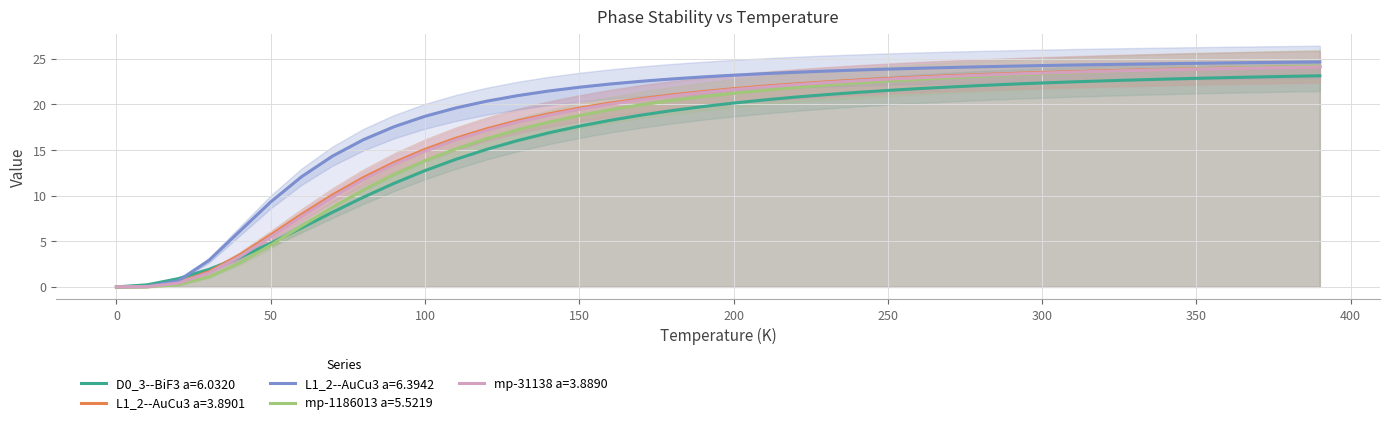

Which series changed the most between 180.0 and 280.0?

D0_3--BiF3 a=6.0320